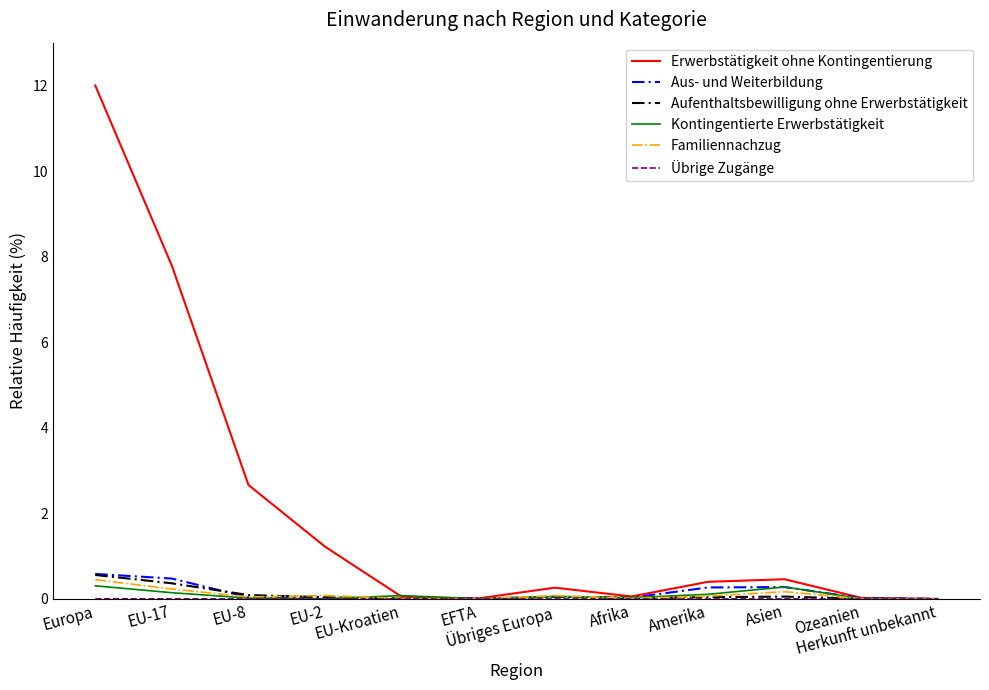

What is the spread (max minus min) of values at EU-17?

7.8